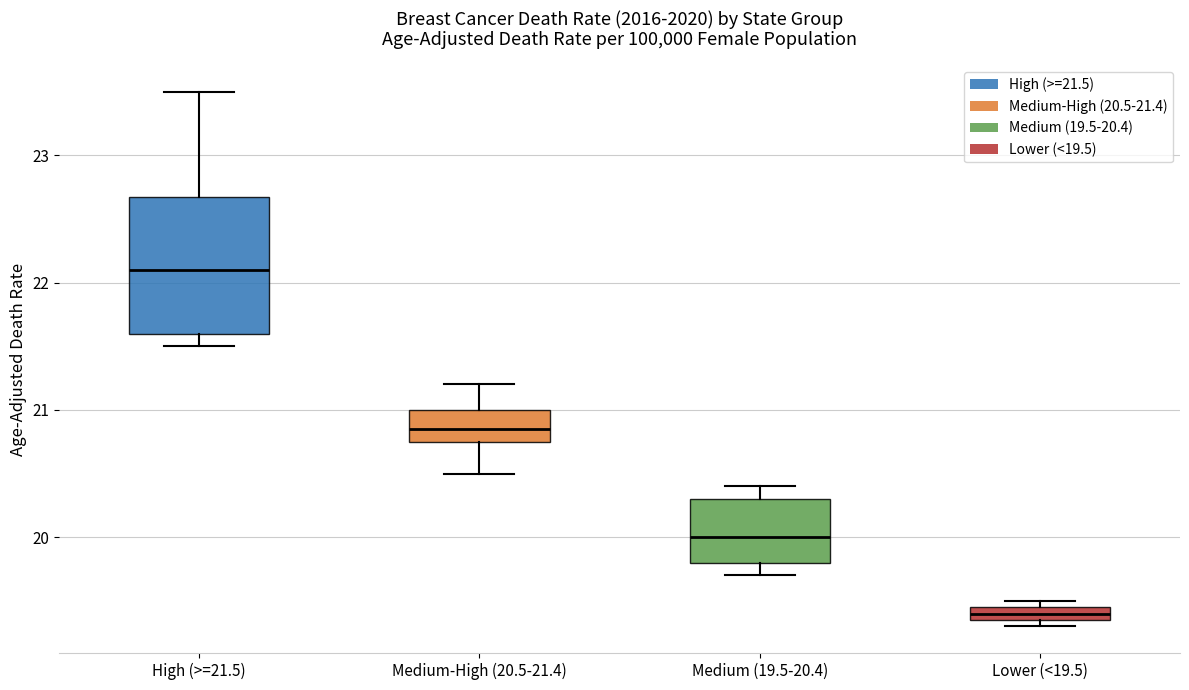

Which box's median line is the lowest?

Lower (<19.5)